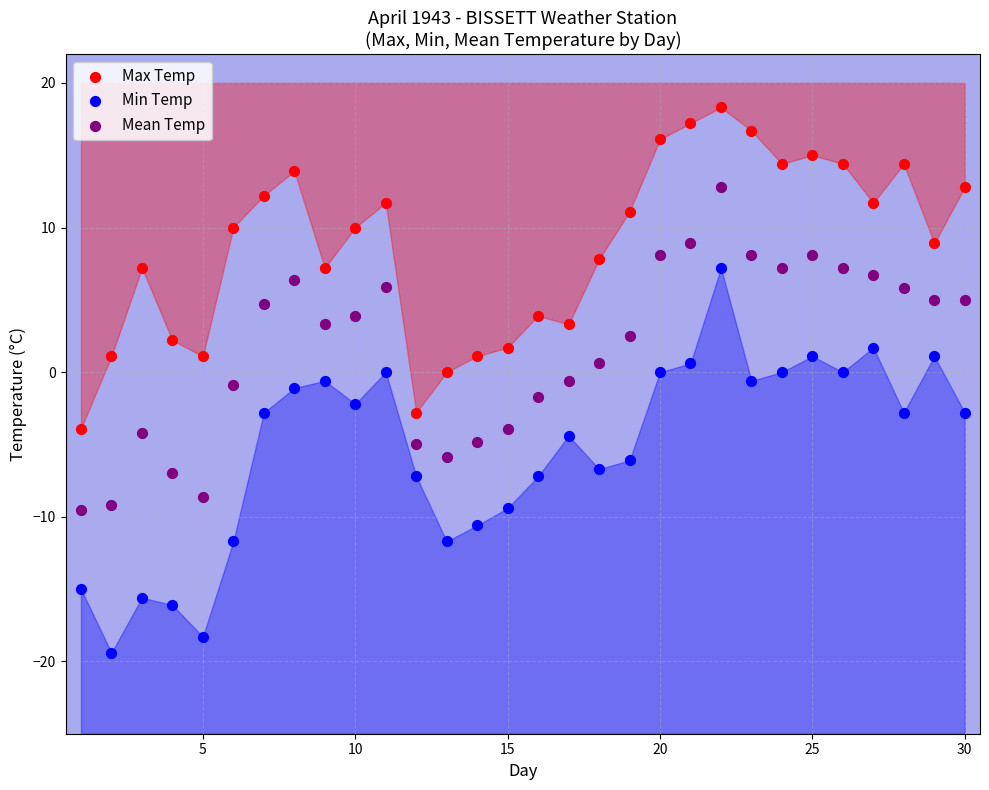

Which series contains the highest Y value?

Max Temp